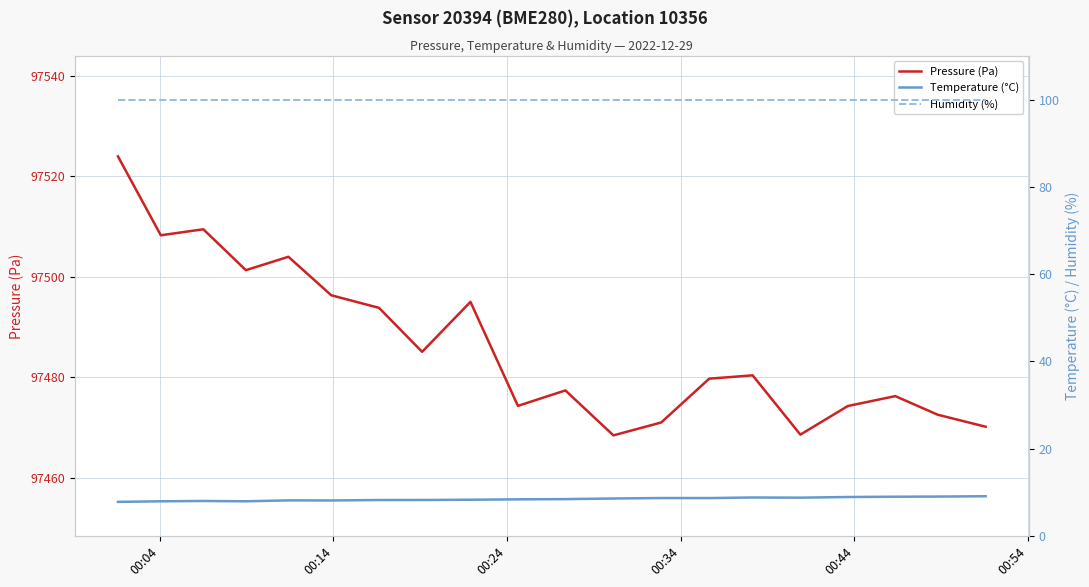

What is the maximum value for Pressure (Pa)?

97523.9